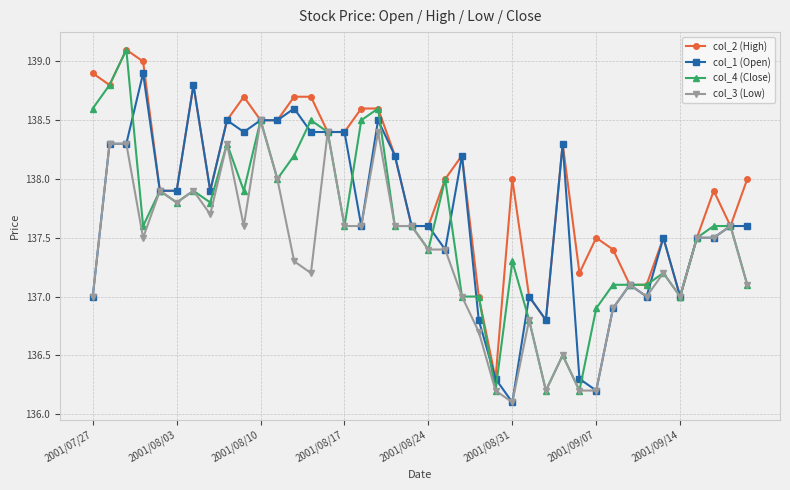

What is the maximum value shown in the chart?

139.1